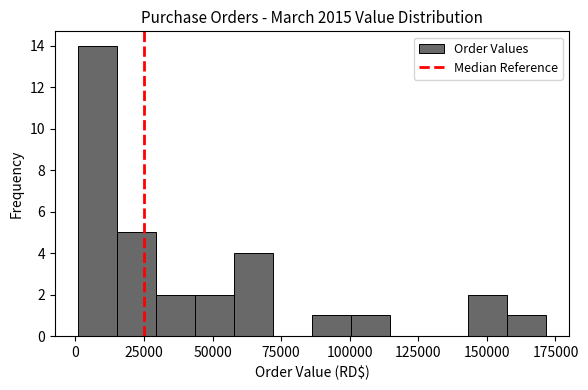

Around what value on the x-axis is the tallest bar? Give the approximate position of its centre, as read against the axis.

10000